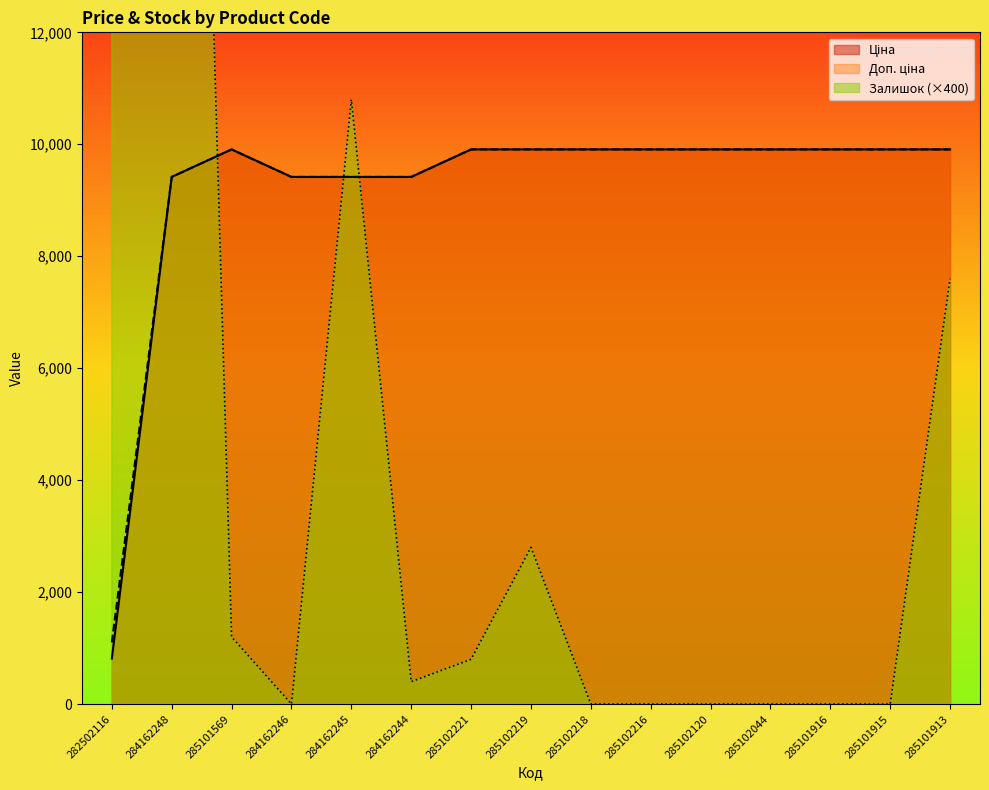

Reading left to right, extract all data points from this chart.

Ціна: 282502116=813.0	284162248=9416.9	285101569=9908.5	284162246=9416.9	284162245=9416.9	284162244=9416.9	285102221=9908.5	285102219=9908.5	285102218=9908.5	285102216=9908.5	285102120=9908.5	285102044=9908.5	285101916=9908.5	285101915=9908.5	285101913=9908.5
Доп. ціна: 282502116=1101.8	284162248=9416.9	285101569=9908.5	284162246=9416.9	284162245=9416.9	284162244=9416.9	285102221=9908.5	285102219=9908.5	285102218=9908.5	285102216=9908.5	285102120=9908.5	285102044=9908.5	285101916=9908.5	285101915=9908.5	285101913=9908.5
Залишок: 282502116=56000.0	284162248=37600.0	285101569=1200.0	284162246=0.0	284162245=10800.0	284162244=400.0	285102221=800.0	285102219=2800.0	285102218=0.0	285102216=0.0	285102120=0.0	285102044=0.0	285101916=0.0	285101915=0.0	285101913=7600.0